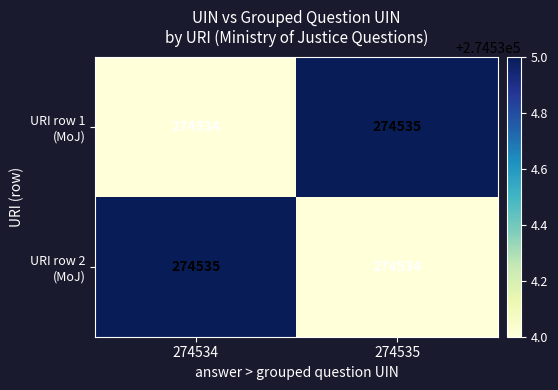

How many distinct data groups are displayed?

2